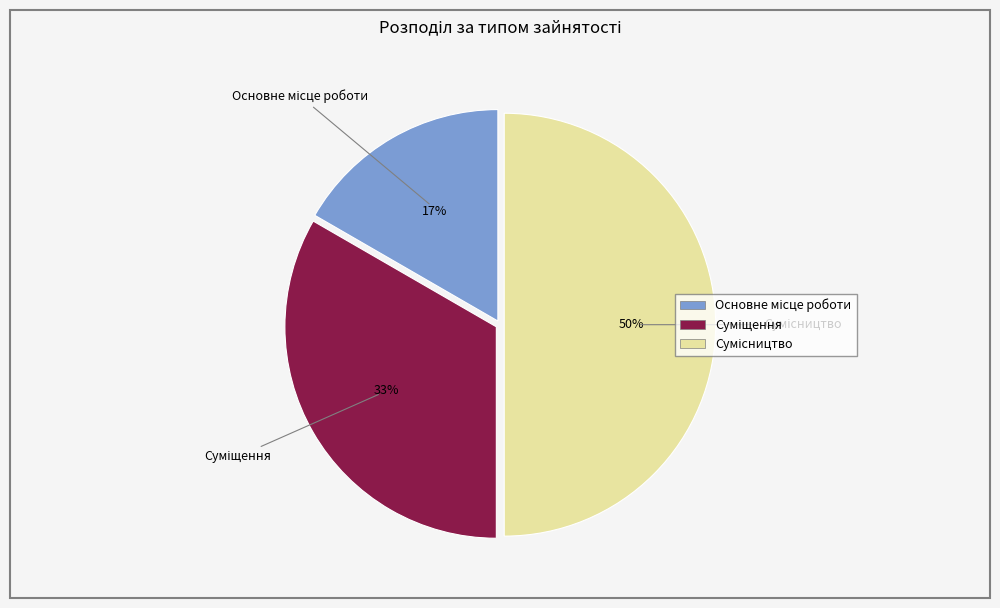

To the nearest percent, what is the average slice percentage?

33%